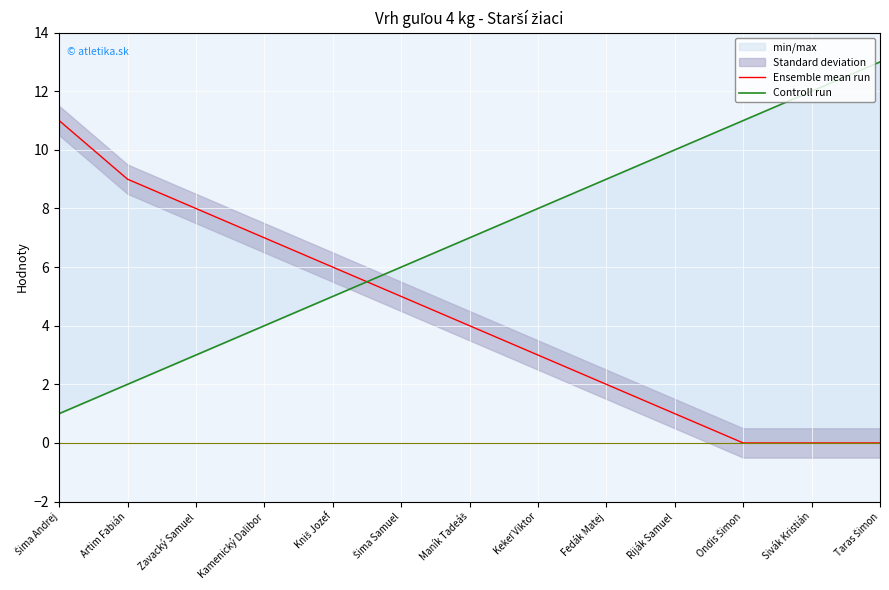

What is the spread (max minus min) of values at Maník Tadeáš?

3